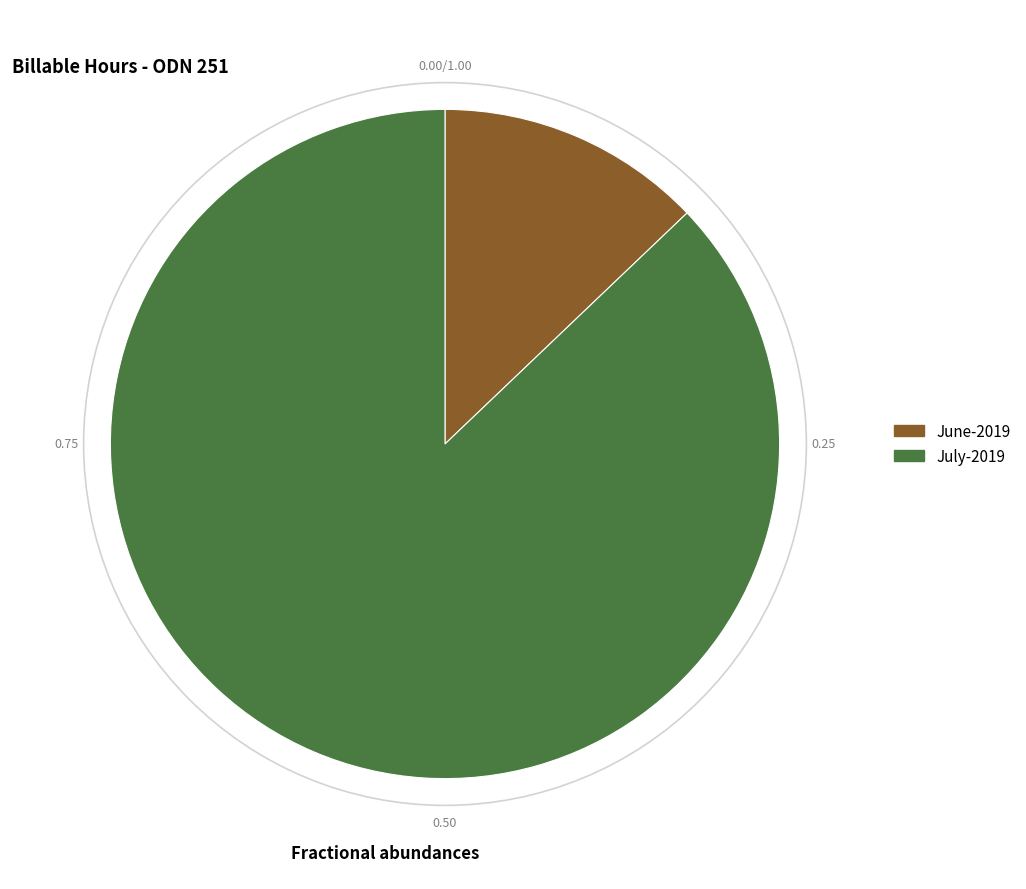

Which category has the biggest portion of the pie?

July-2019